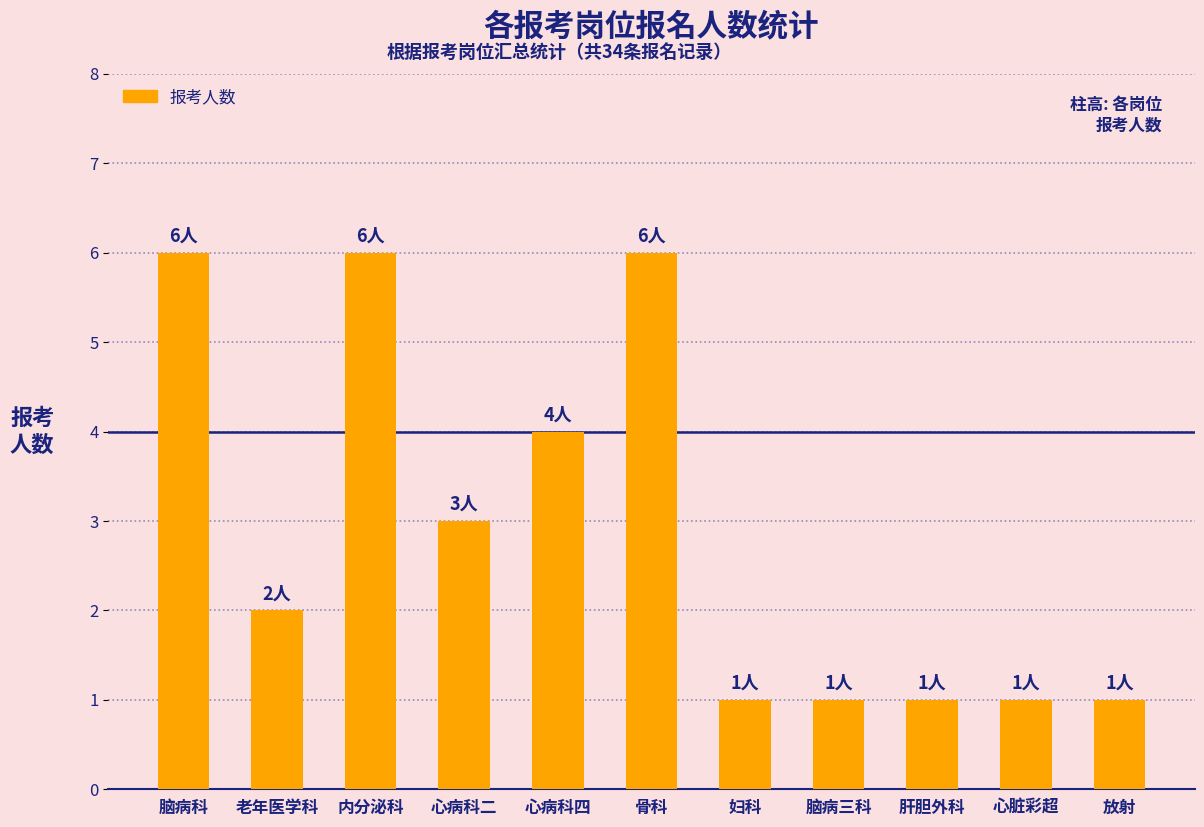

At which label is the value closest to 3?

心病科二